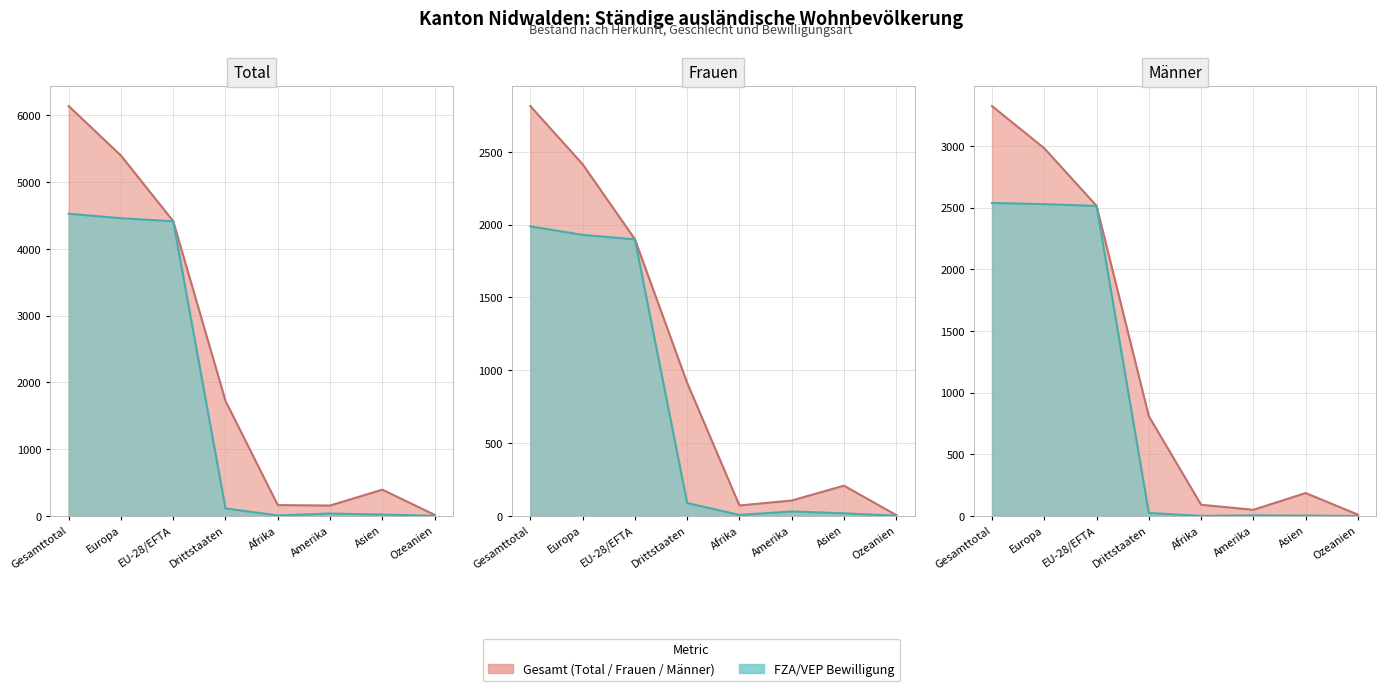

Which series changed the most between Europa and EU-28/EFTA?

Total